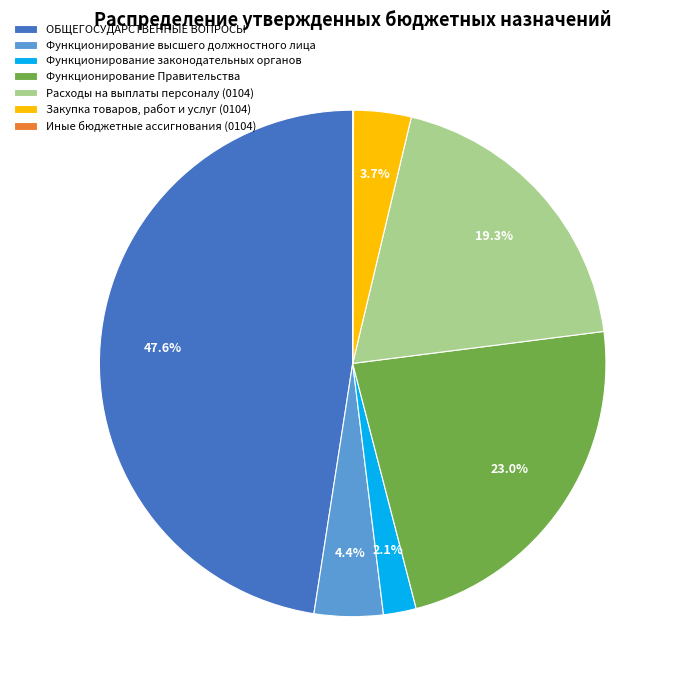

Approximately how many times larger is the value at Функционирование высшего должностного лица compared to Закупка товаров, работ и услуг (0104)?

1.2